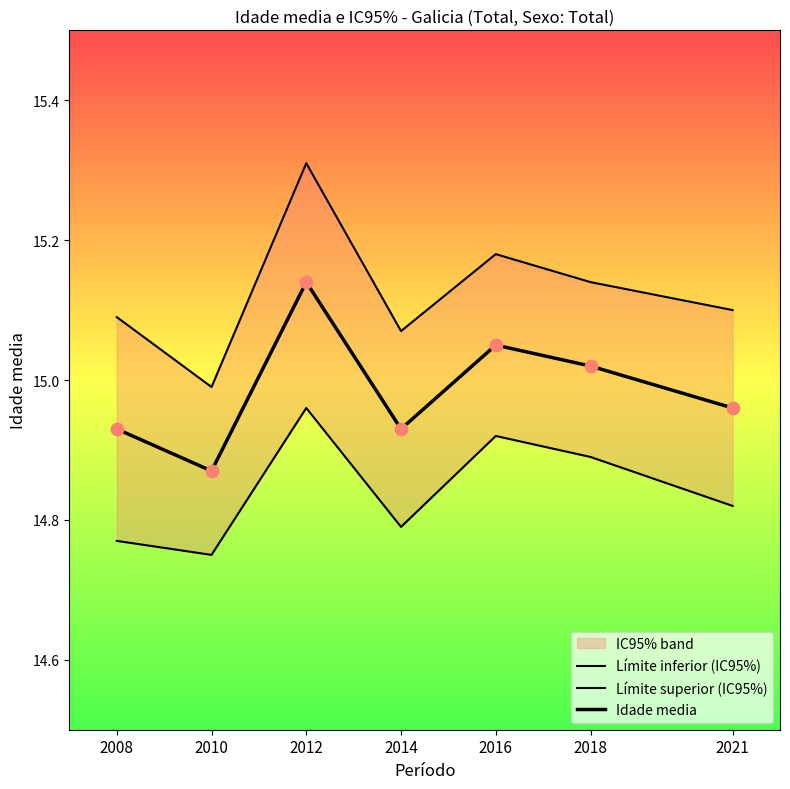

At how many categories does at least one series exceed 15?

6